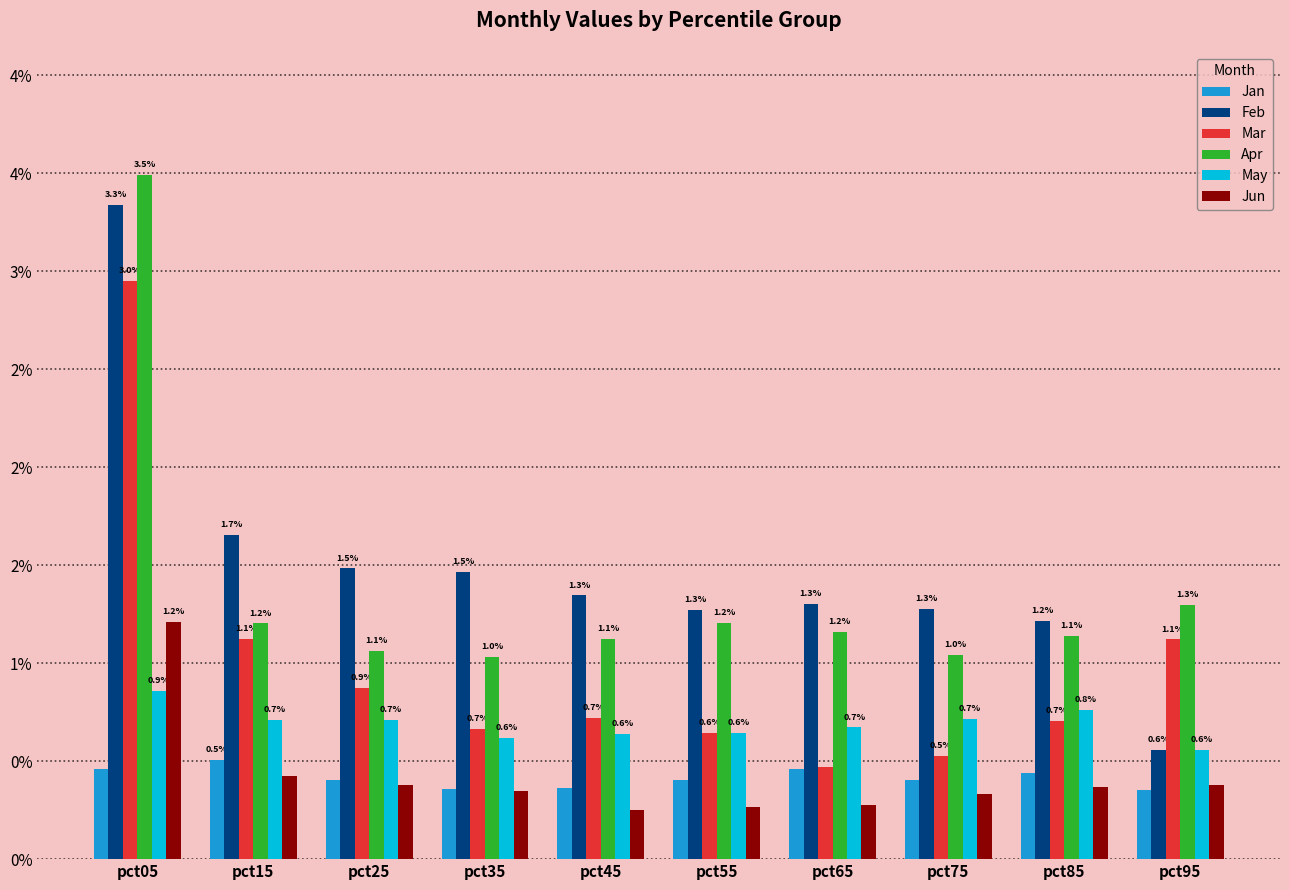

What is the value of the May bar at the 1st from the left?

0.9